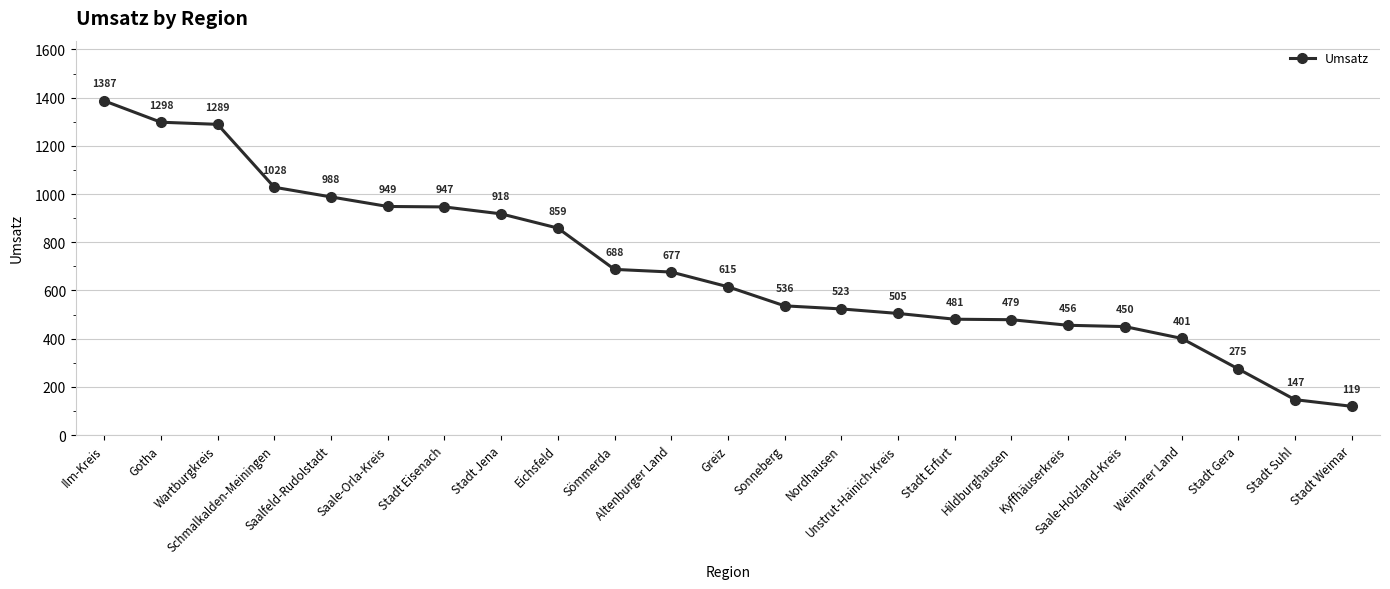

Which category has the lowest value across all series?

Stadt Weimar